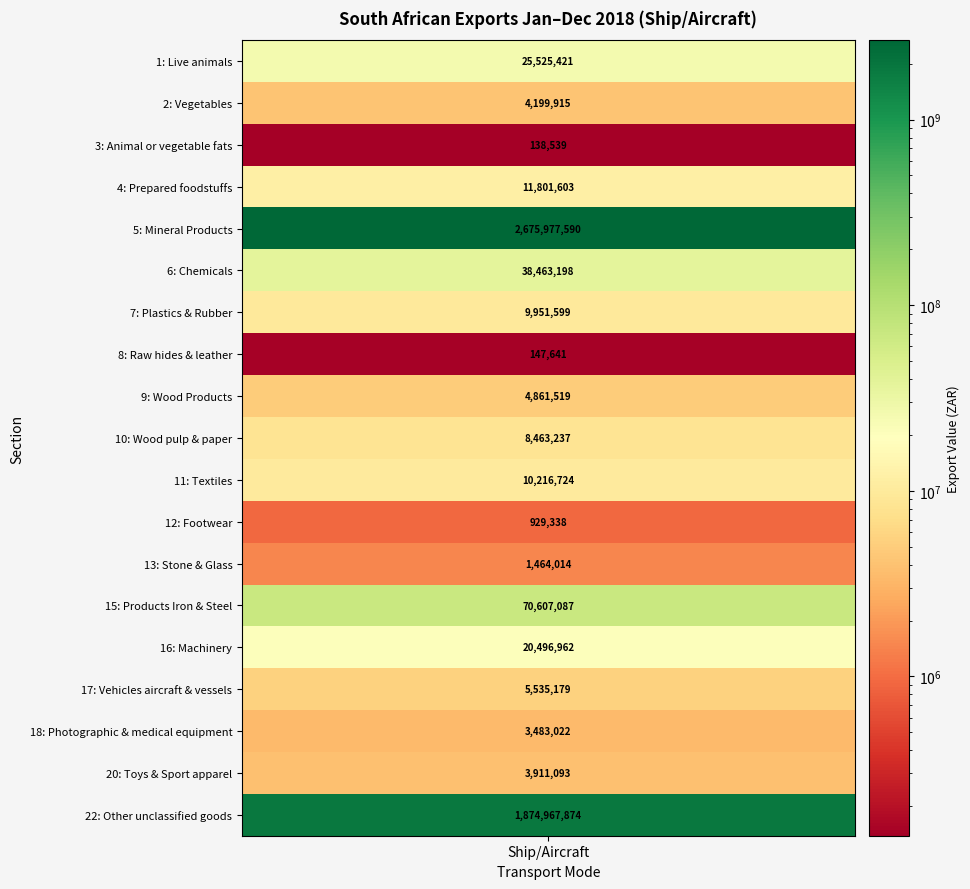

Reading right to left, extract all data points from this chart.

Other unclassified goods=1874967874	Toys & Sport apparel=3911093	Photographic & medical equipment=3483022	Vehicles aircraft & vessels=5535179	Machinery=20496962	Products Iron & Steel=70607087	Stone & Glass=1464014	Footwear=929338	Textiles=10216724	Wood pulp & paper=8463237	Wood Products=4861519	Raw hides & leather=147641	Plastics & Rubber=9951599	Chemicals=38463198	Mineral Products=2675977590	Prepared foodstuffs=11801603	Animal or vegetable fats=138539	Vegetables=4199915	Live animals=25525421